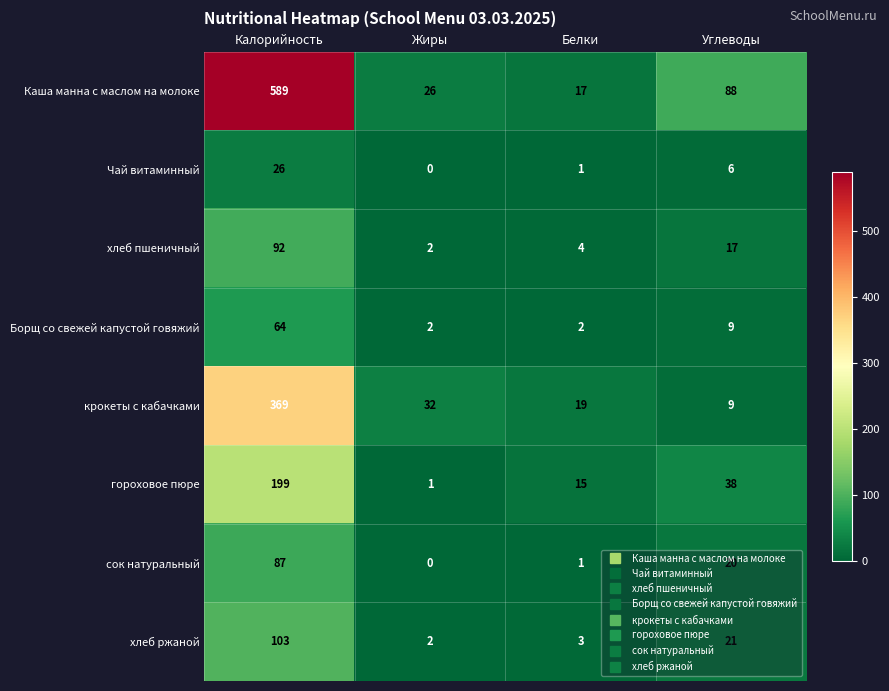

What is the approximate value of гороховое пюре at Углеводы?

38